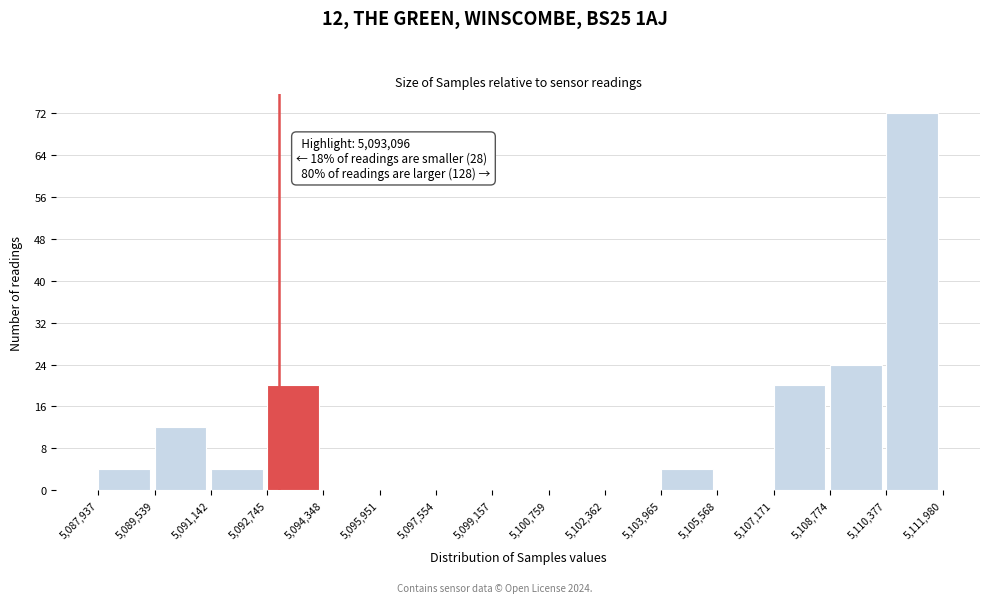

Over which range of the x-axis is the bar tallest?

5,110,377 to 5,111,980